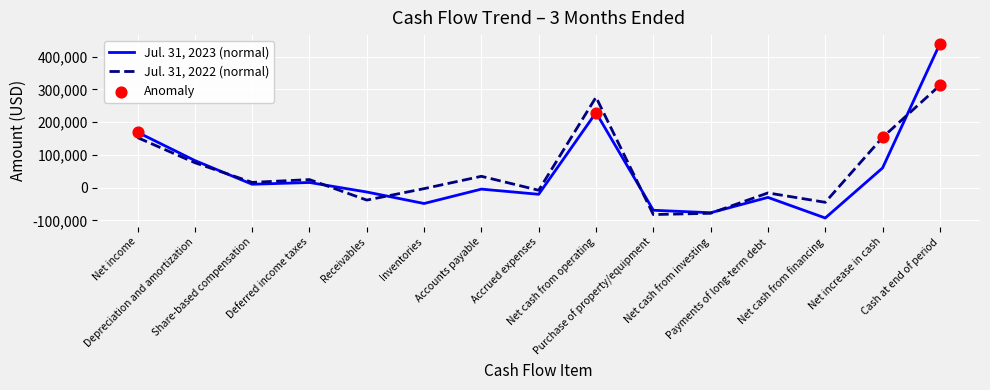

What is the total value across all series at Net cash from investing?

-154532